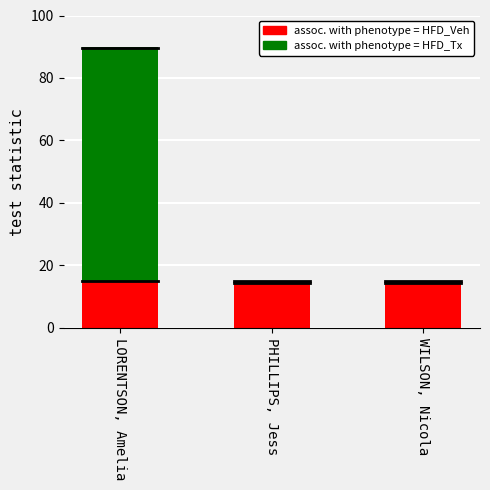

What is the total value across all series at PHILLIPS, Jess?

15